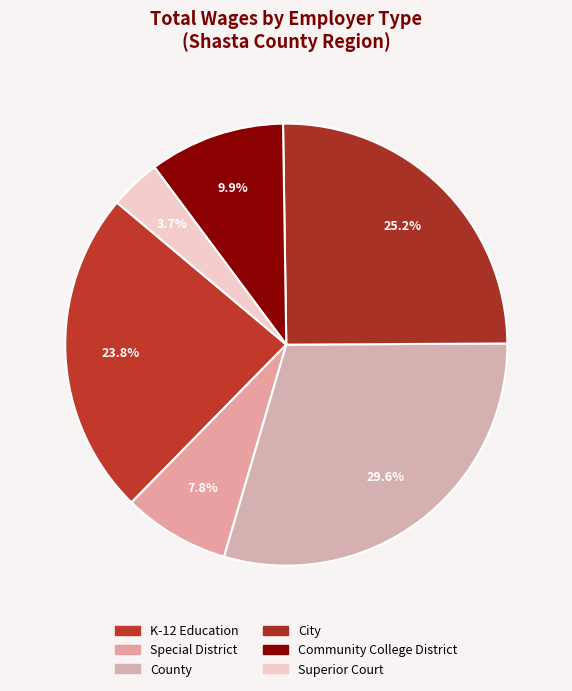

Does Special District account for over 50% of the chart?

No